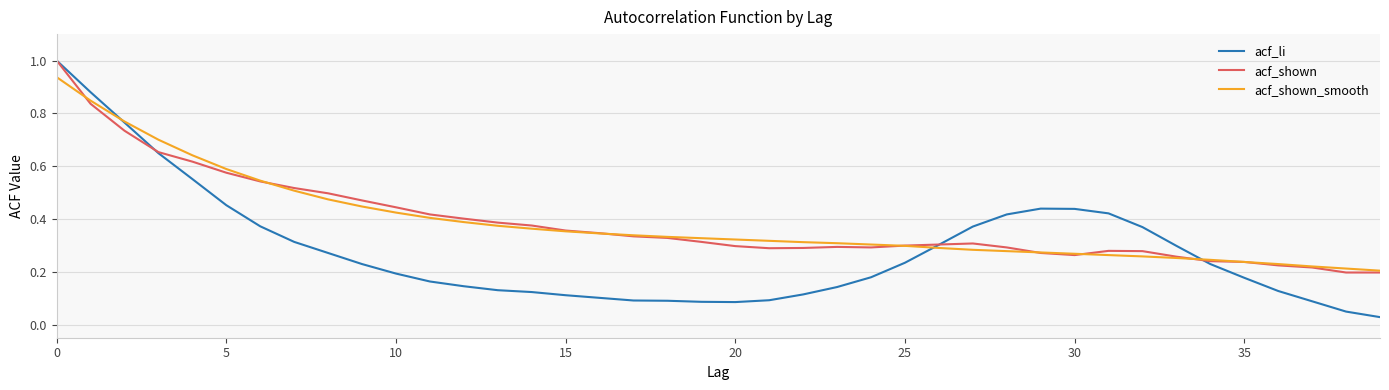

What is the greatest value displayed?

1.0